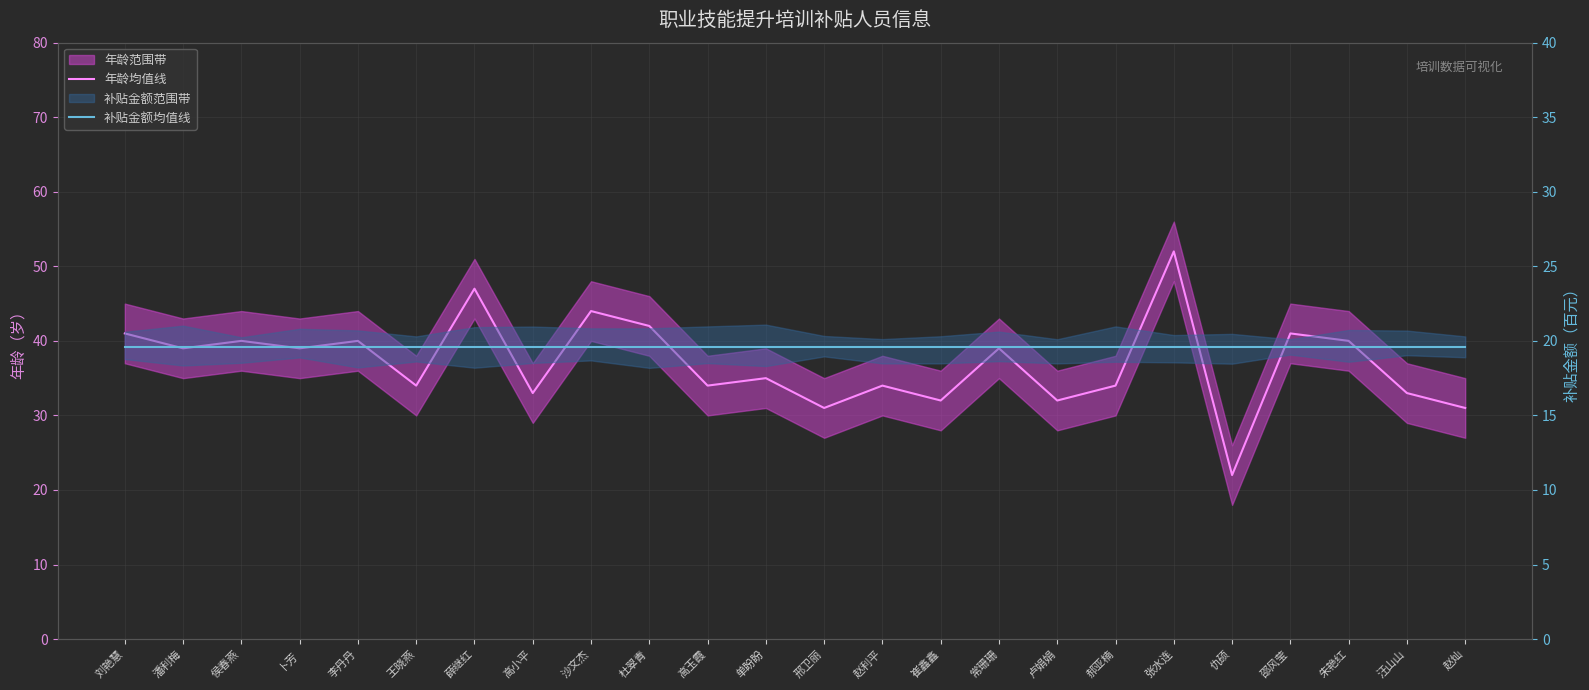

List the series in order of their peak value, lowest first.

补贴金额均值线, 年龄均值线